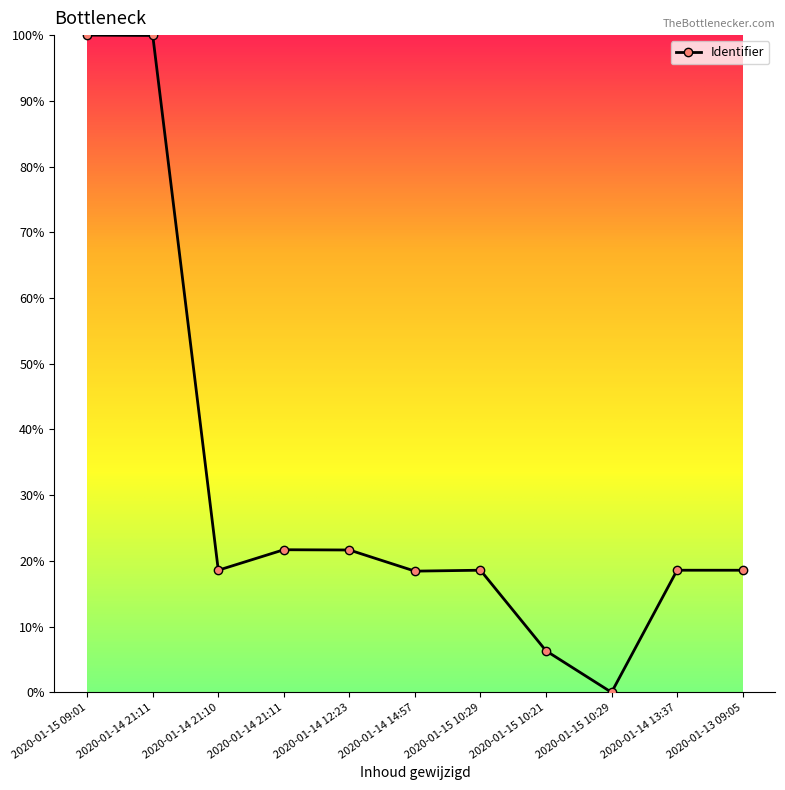

Where is the data nearest to the value 50?

2020-01-14 21:11